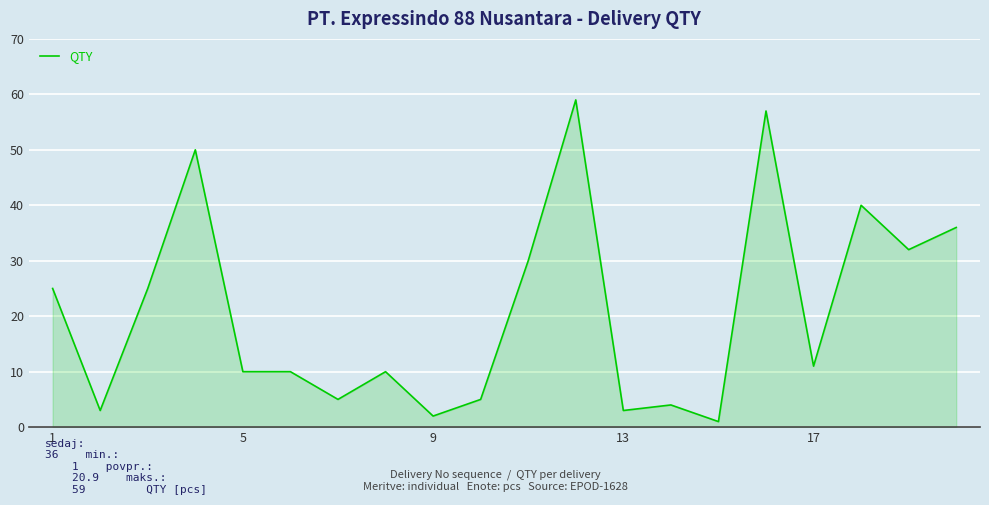

What is the sum of all values?

418